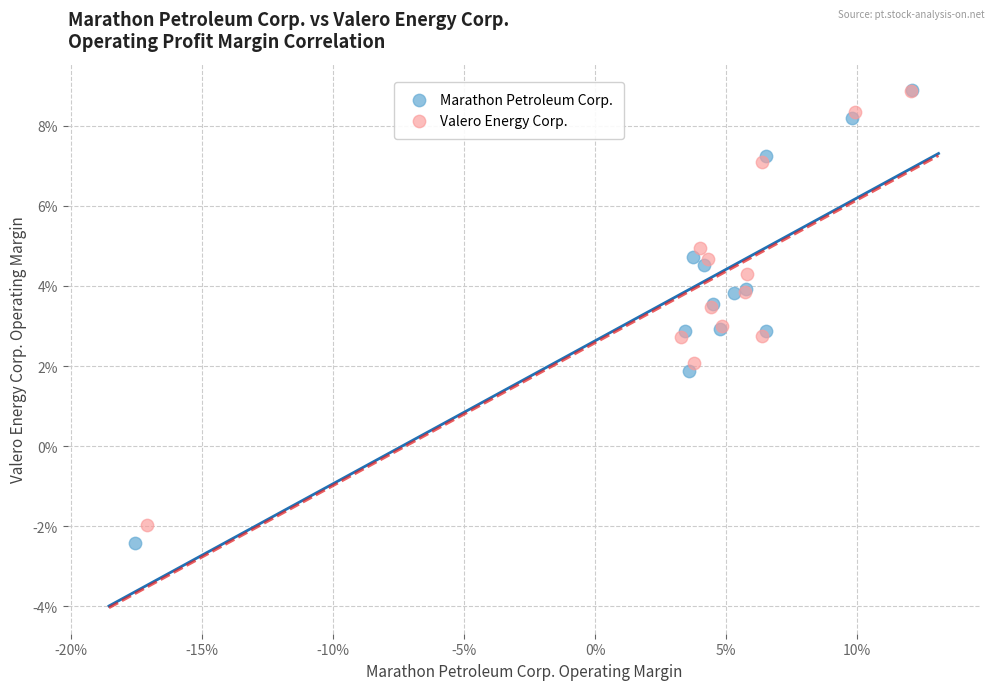

What are all the series names shown in the legend?

Marathon Petroleum Corp., Valero Energy Corp.